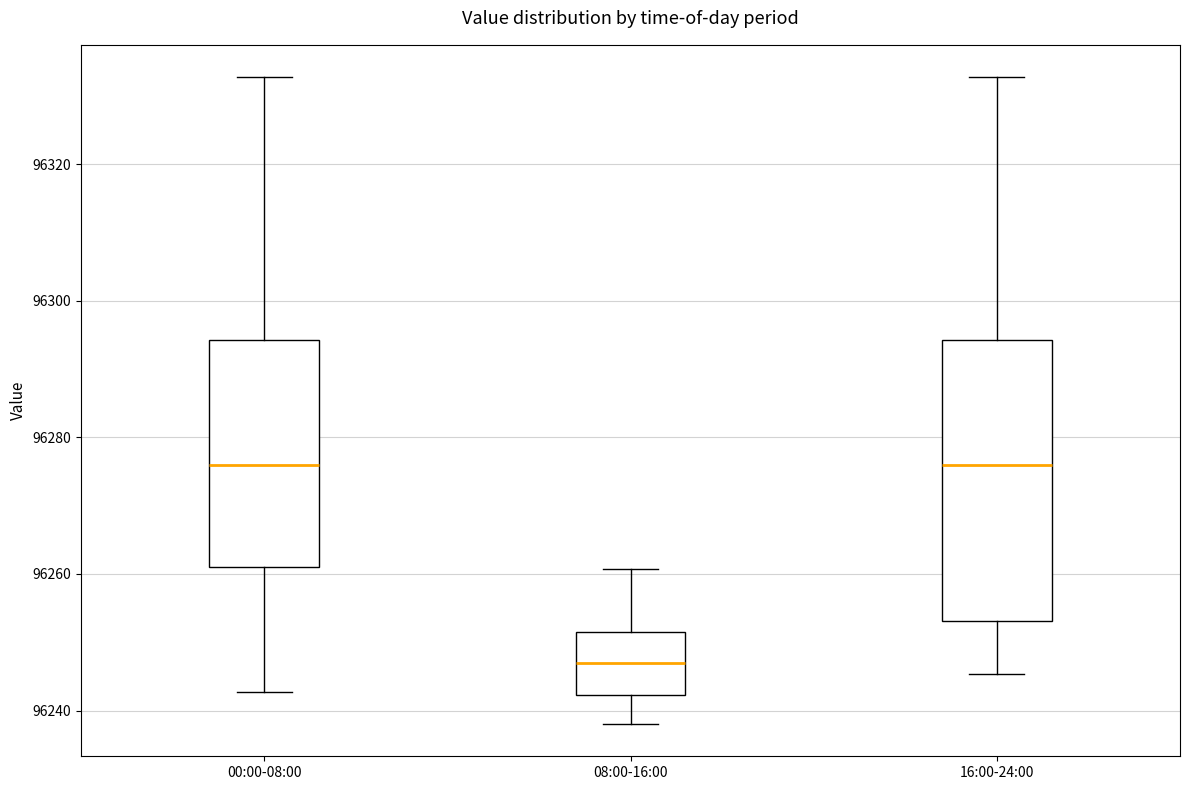

Which box's median line is the lowest?

08:00-16:00